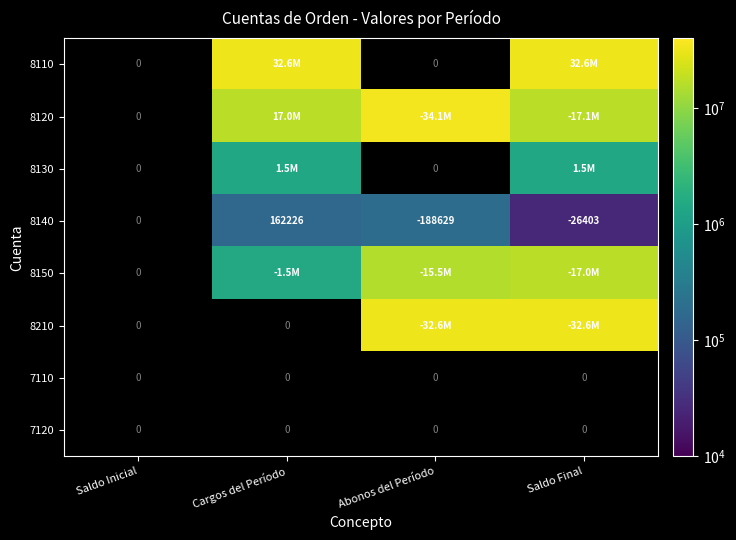

Count the number of categories in the chart.

4